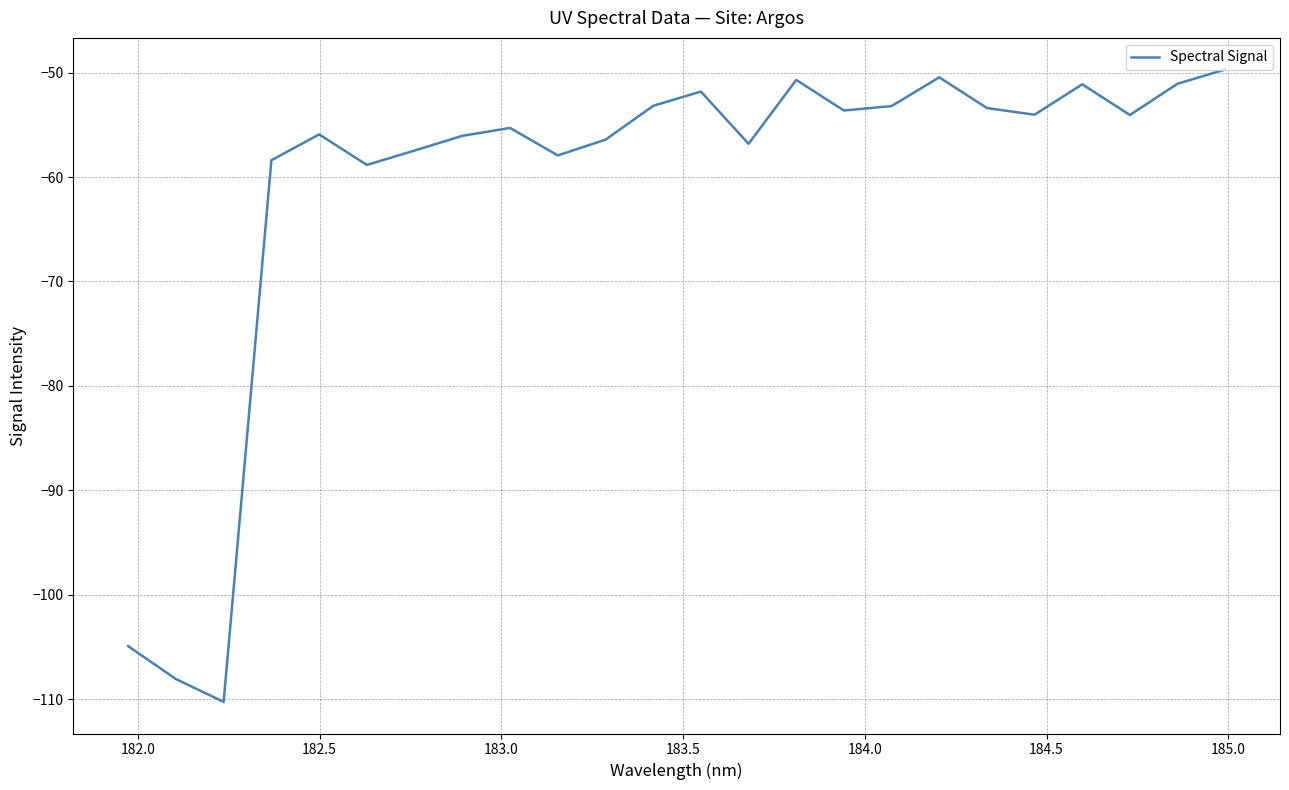

What is the smallest value displayed?

-110.2